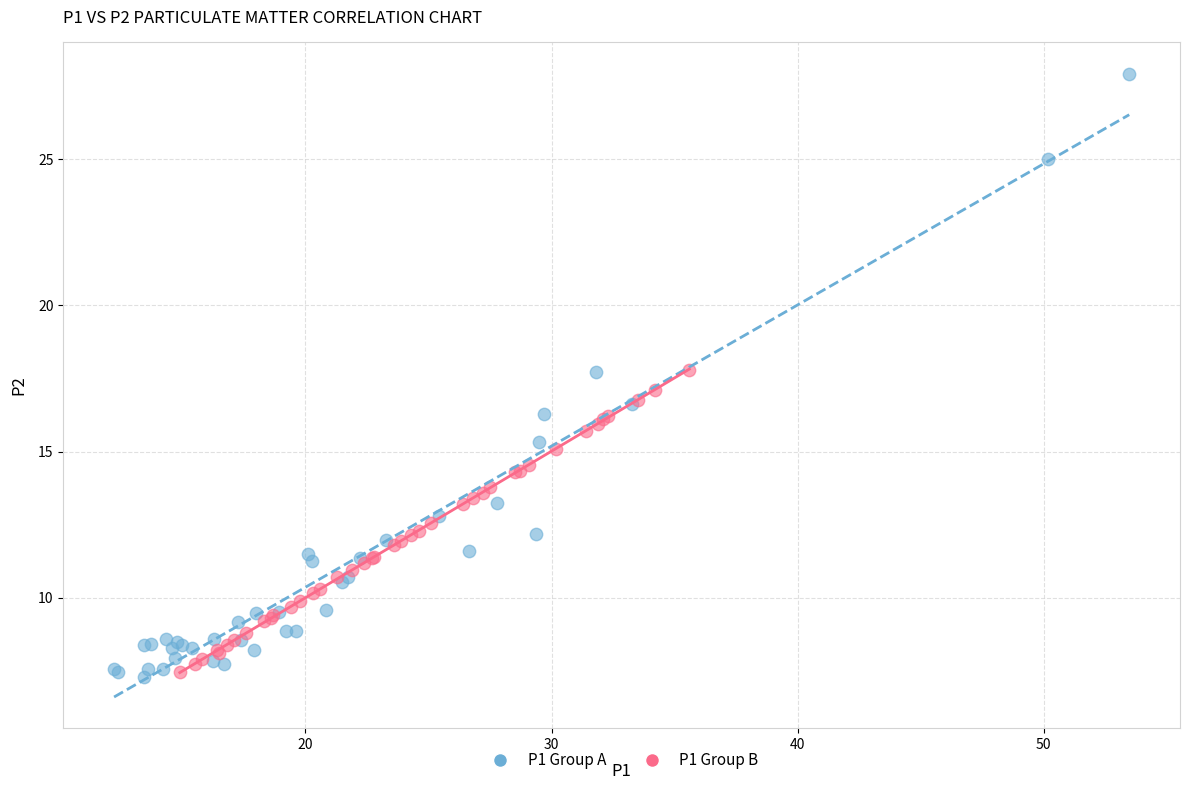

Which series has the largest Y range (max minus min)?

P1 Group A